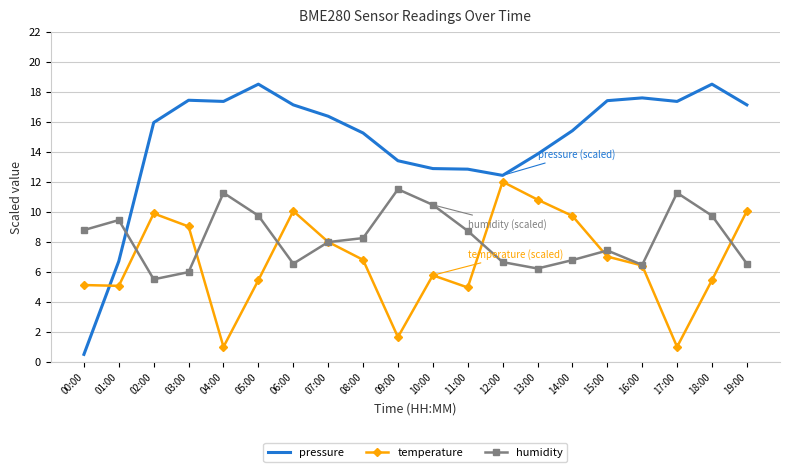

What is the difference between the maximum and minimum values in the temperature series?

11.0